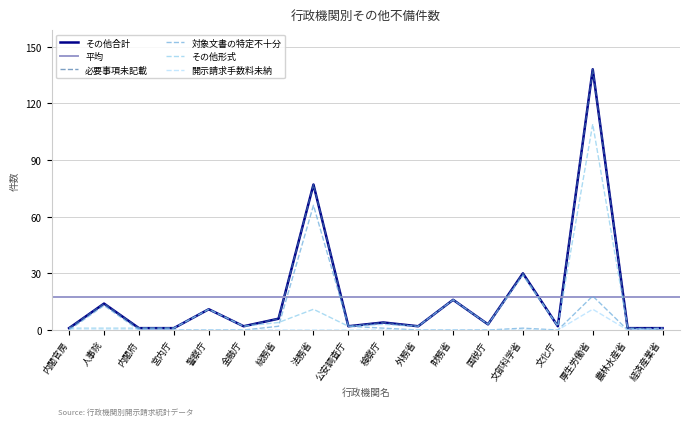

The value of 必要事項未記載 at 文化庁 is 2. True or false?

True